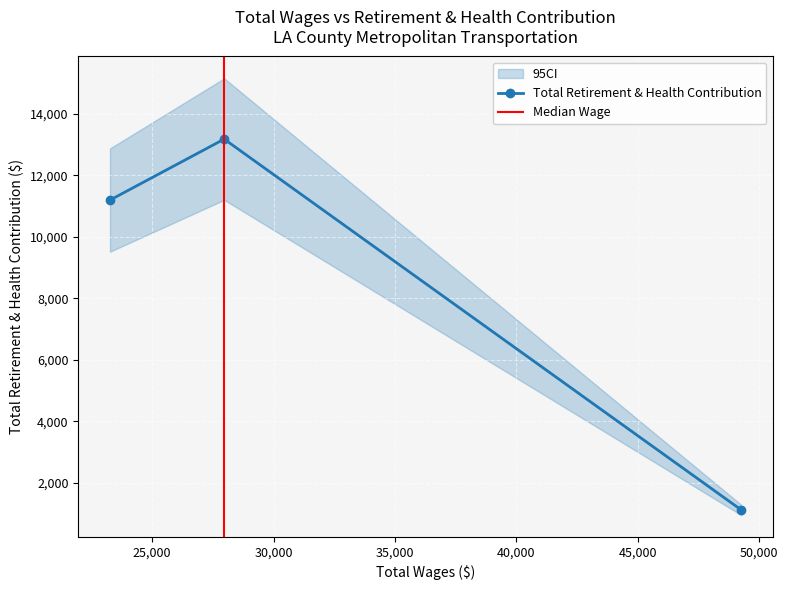

The value at 23266.0 is 11199. True or false?

True